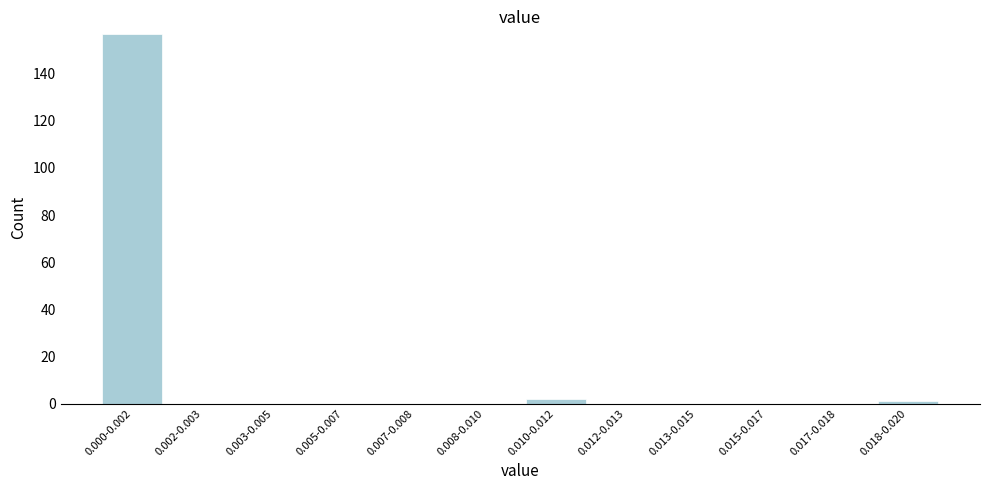

Reading left to right, list all the values displayed in this chart.

0.000-0.002=157	0.002-0.003=0	0.003-0.005=0	0.005-0.007=0	0.007-0.008=0	0.008-0.010=0	0.010-0.012=2	0.012-0.013=0	0.013-0.015=0	0.015-0.017=0	0.017-0.018=0	0.018-0.020=1